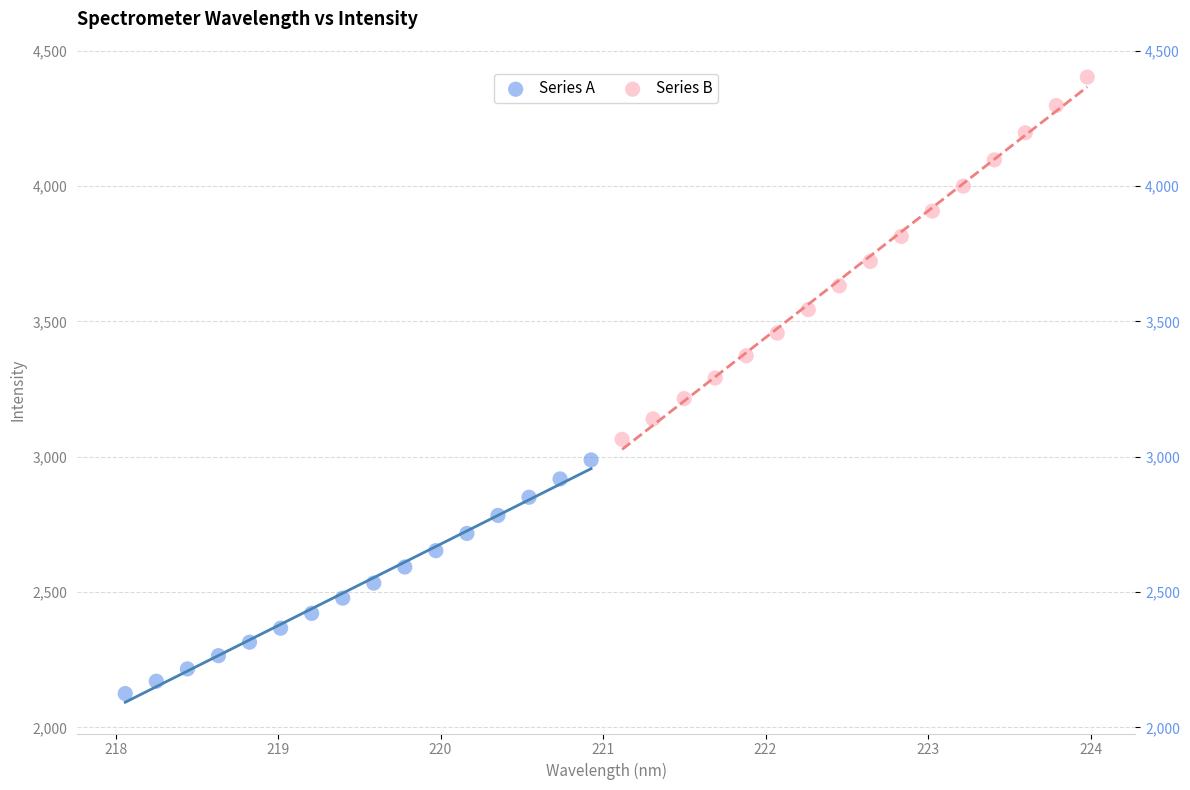

Which series has the widest spread of Y values?

Series B